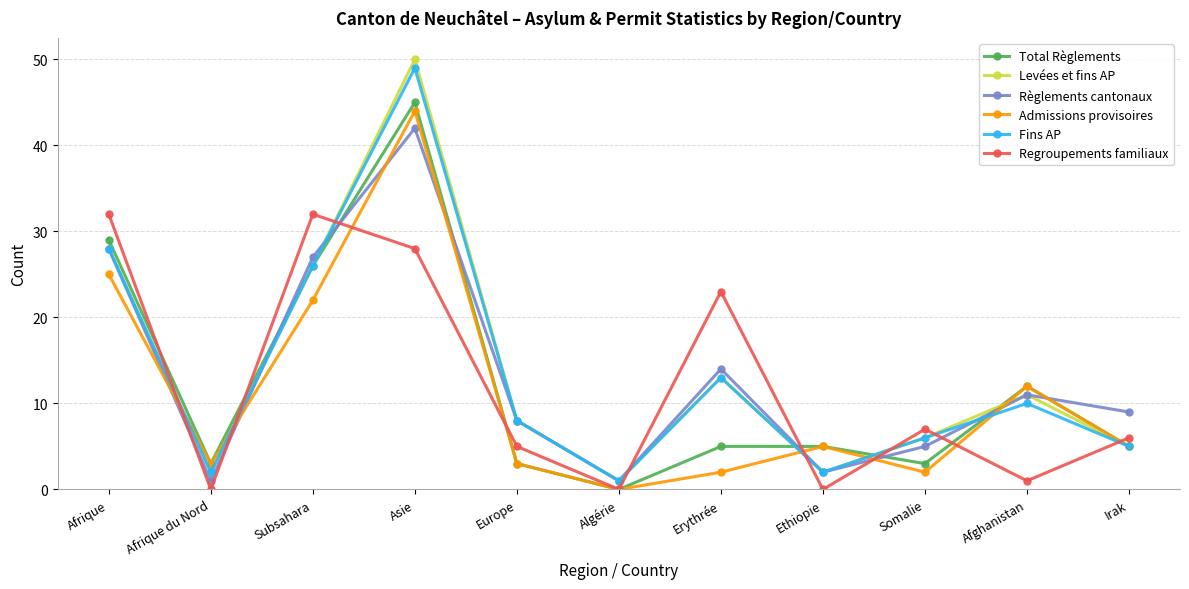

What is the sum of all Total Règlements values?

136